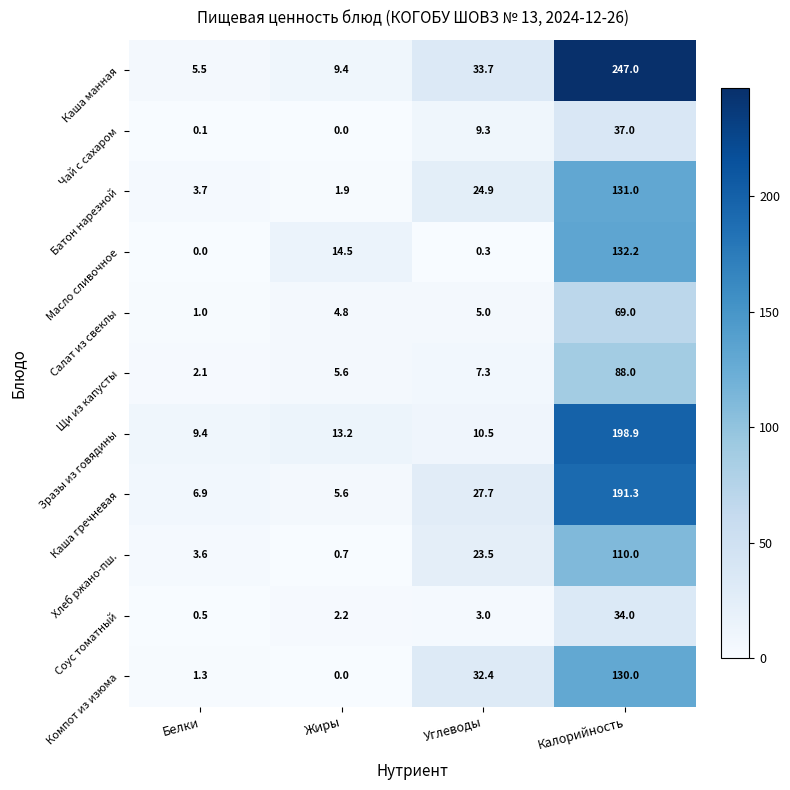

Which category has the highest value in the Соус томатный series?

Калорийность